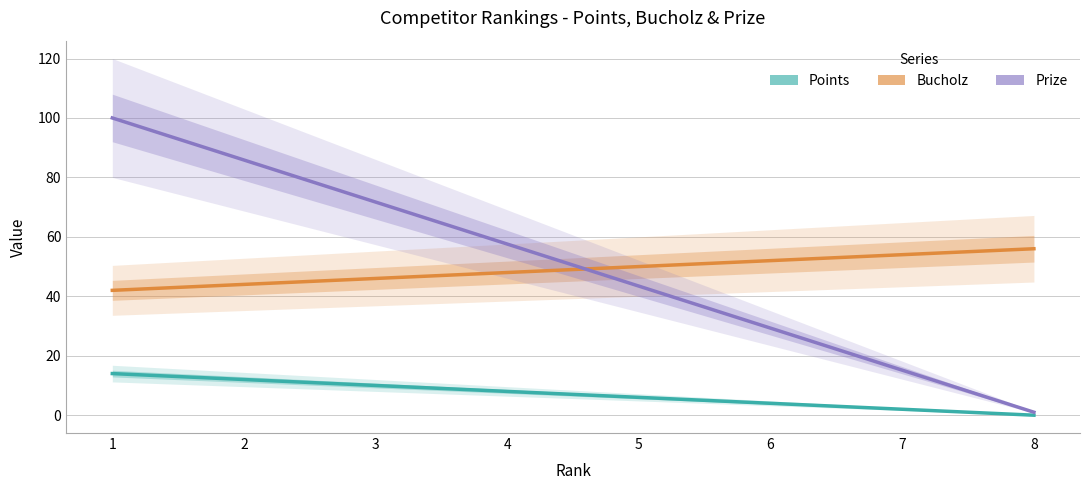

Rank the series at 1 from highest to lowest value.

Prize, Bucholz, Points